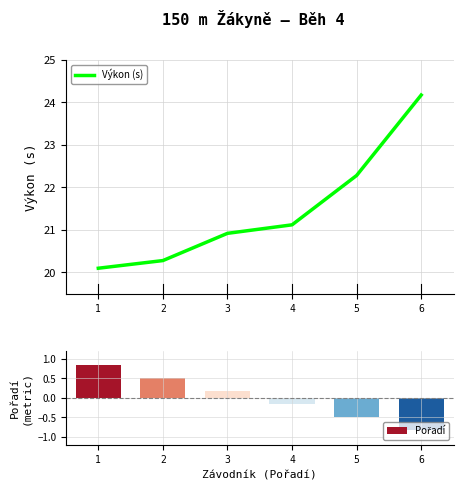

What is the highest value of the Výkon (s) series?

24.2